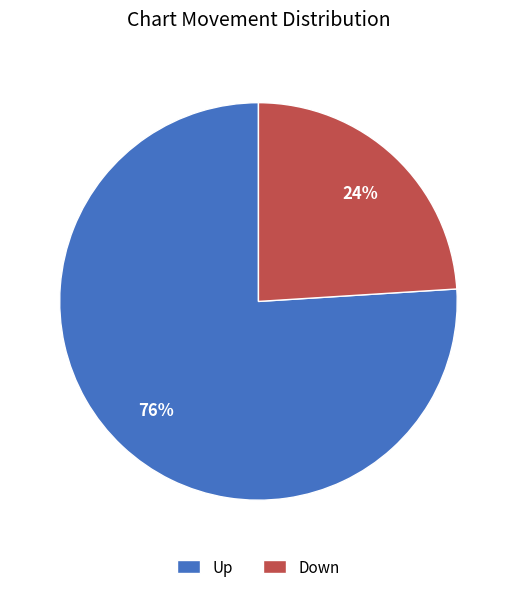

Which category has the smallest portion of the pie?

Down